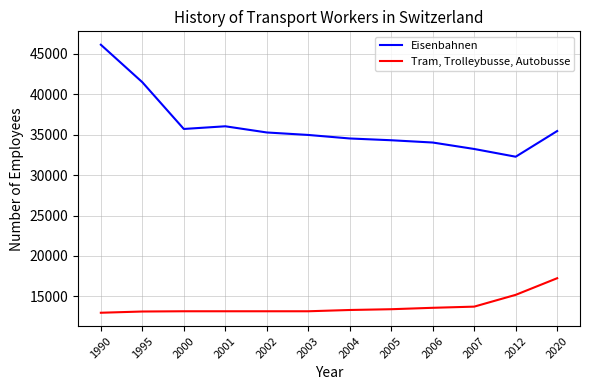

Does the chart have visible grid lines?

Yes